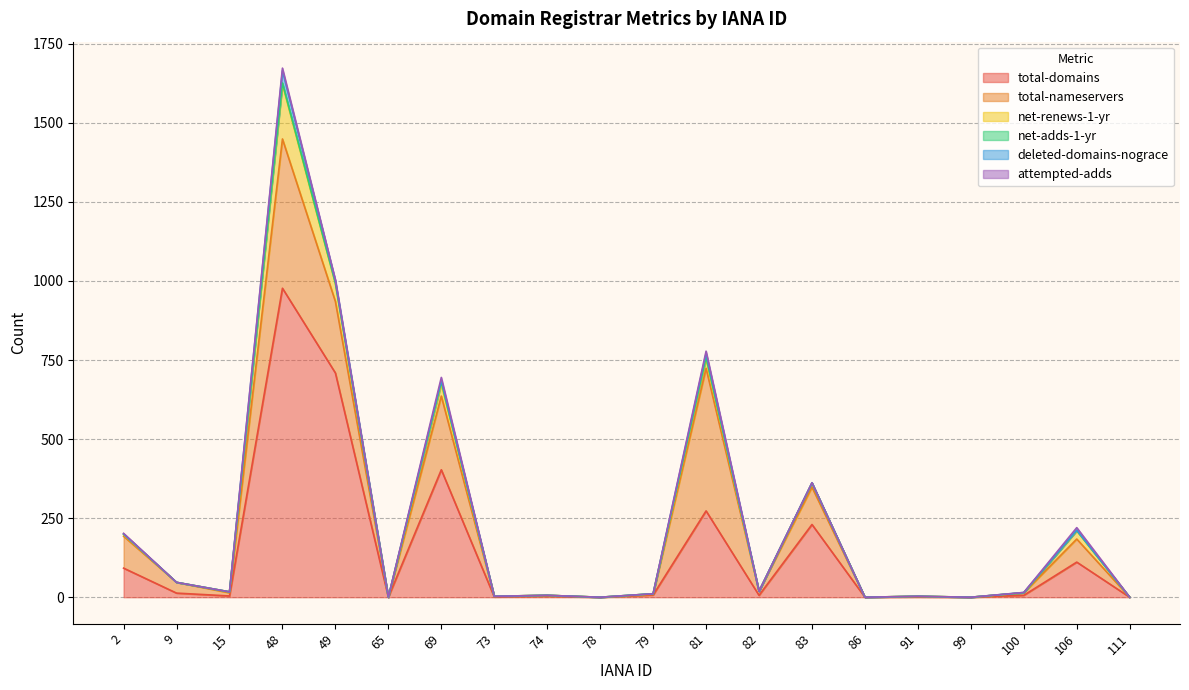

What is the greatest value displayed?

977